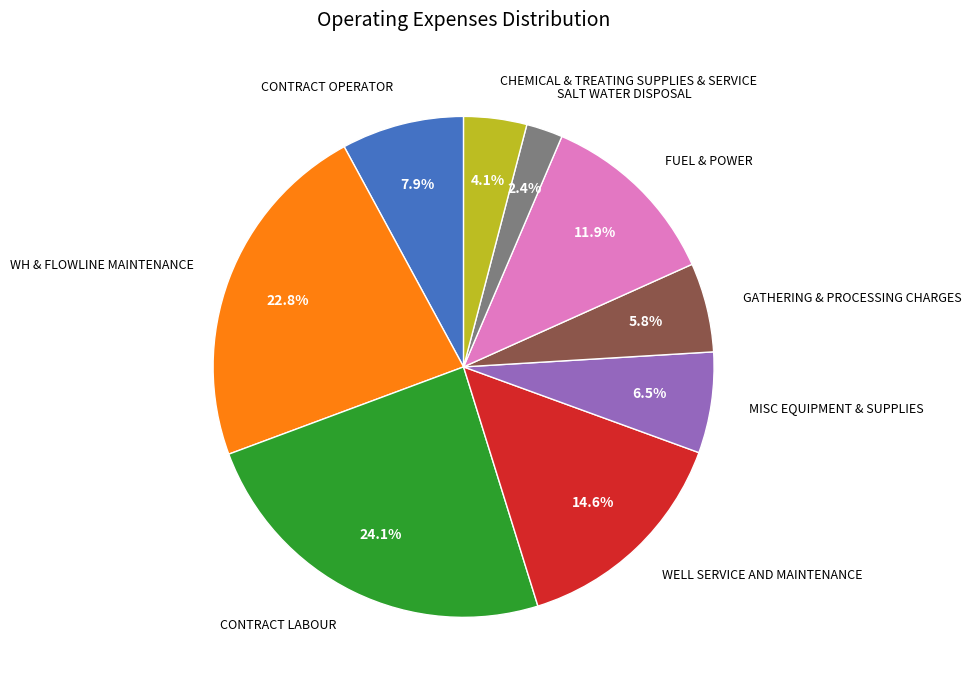

How many slices are in this pie chart?

9